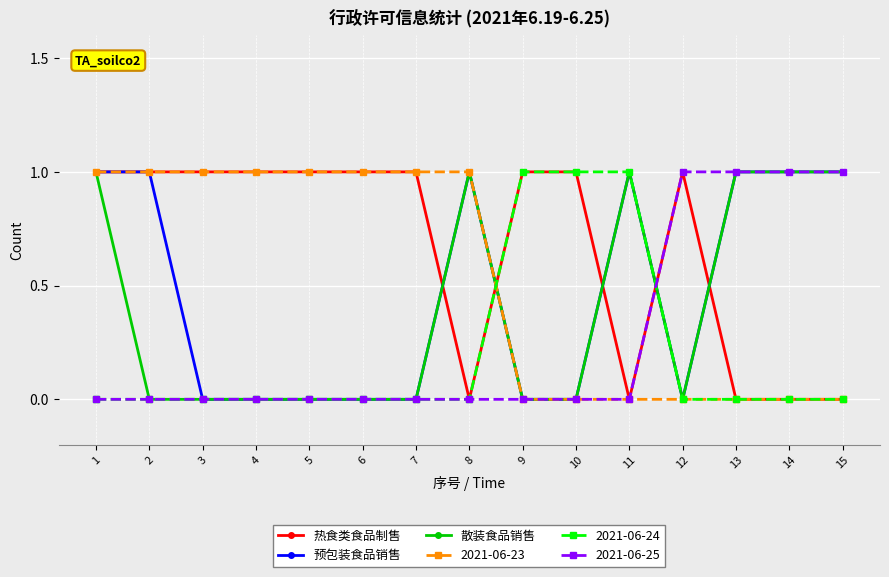

True or false: 2021-06-24 has a value of 1 at 11.

True